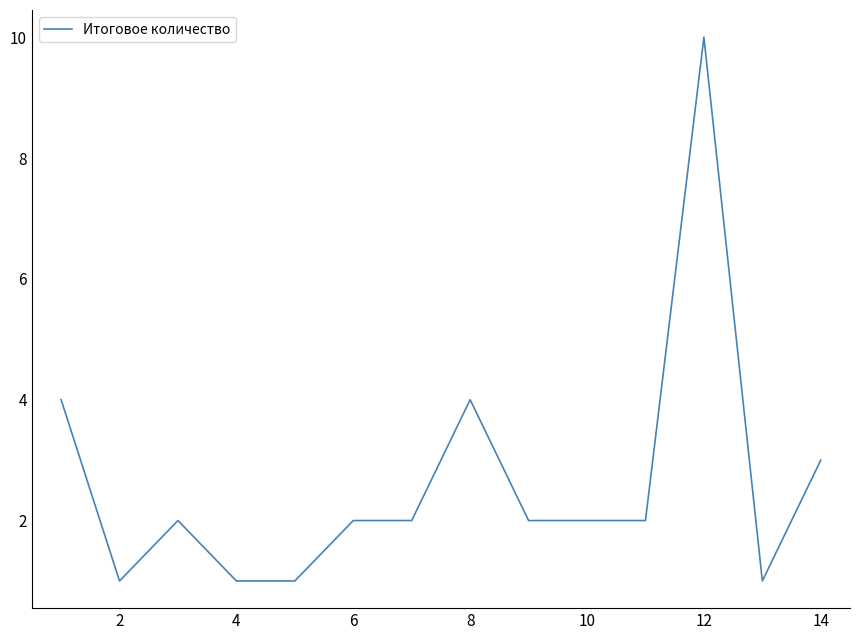

What is the greatest value displayed?

10